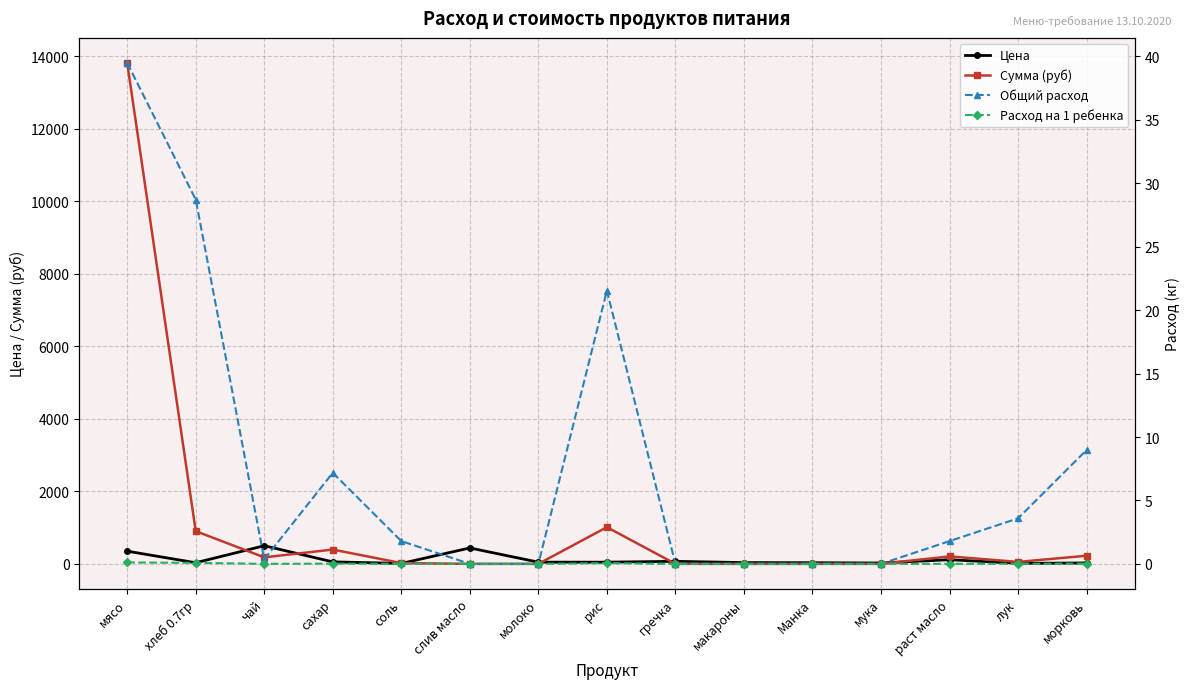

What is the difference between the maximum and minimum values in the Сумма (руб) series?

13821.5